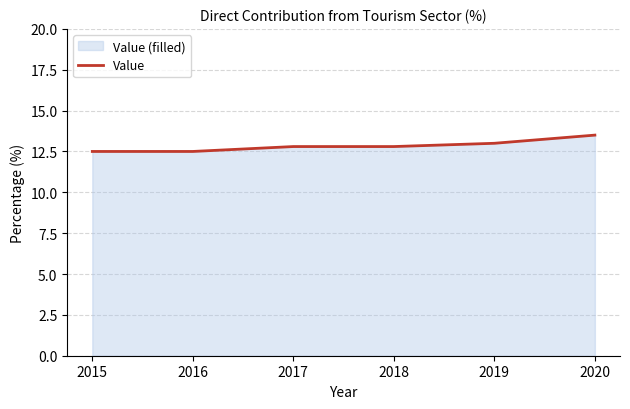

How many categories are shown in the chart?

6